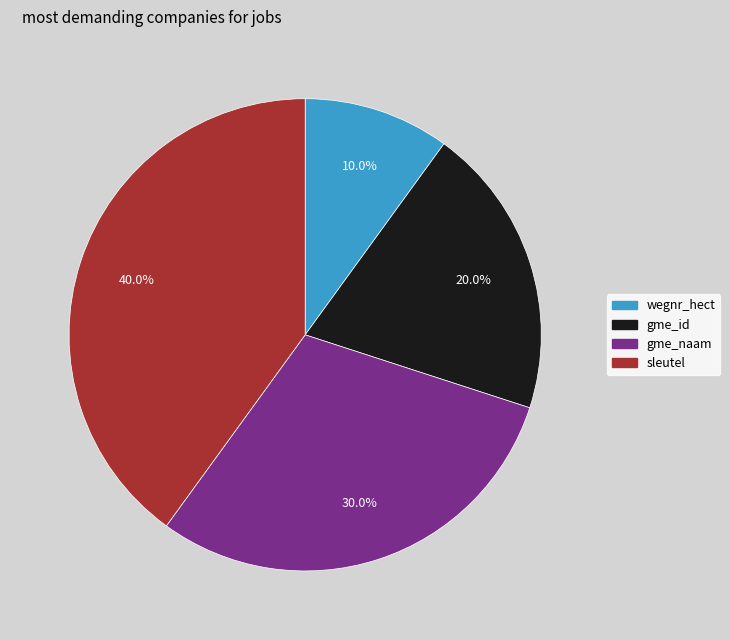

Is wegnr_hect the majority of the pie?

No